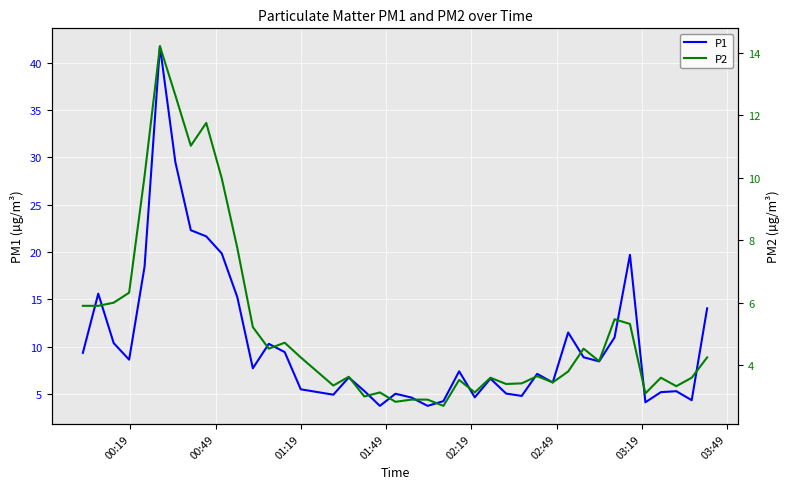

What is the minimum value shown in the chart?

2.7